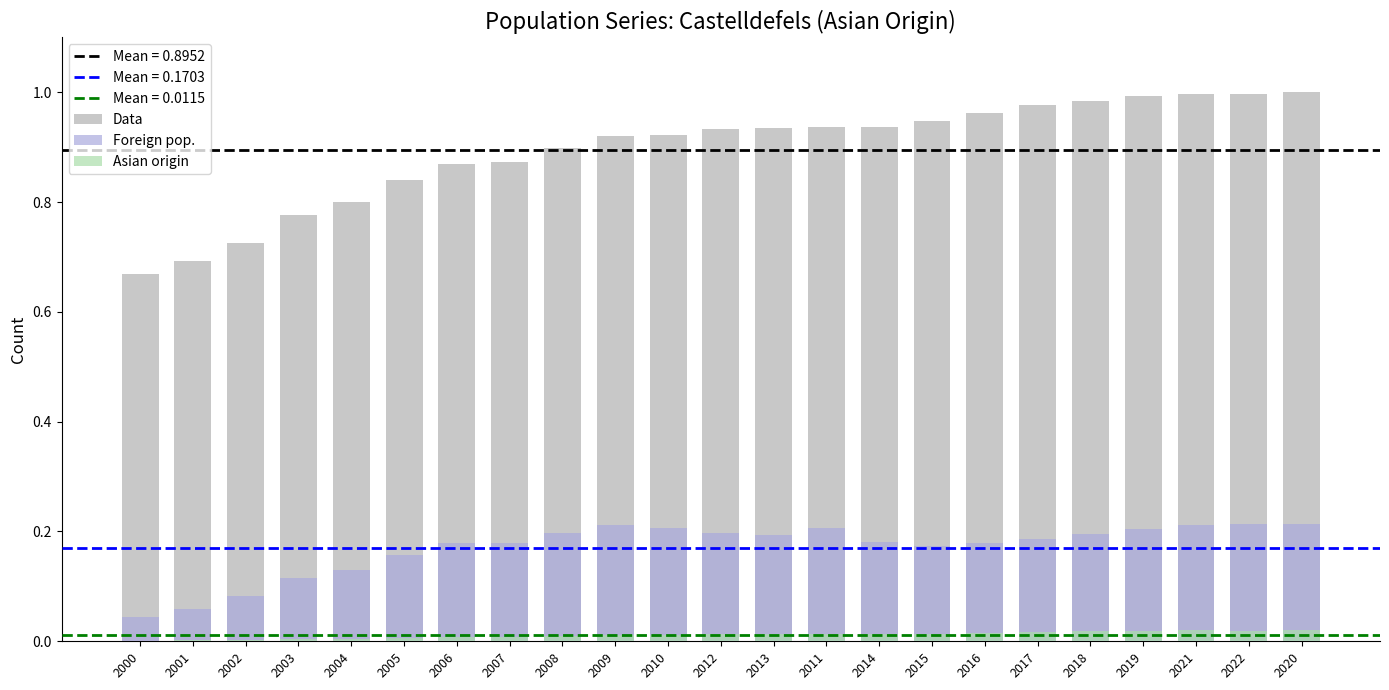

What is the label of the 15th bar from the right?

2008